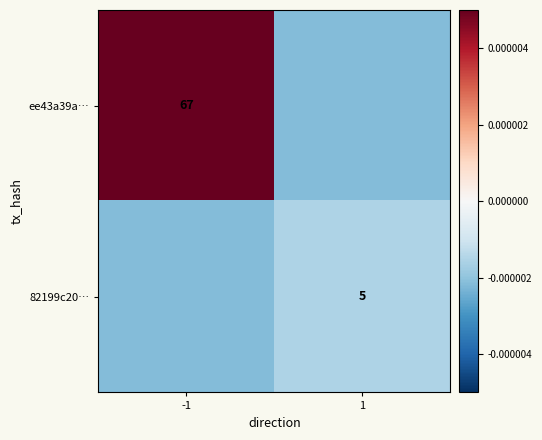

The value of ee43a39a… at -1 is 17.3. True or false?

False